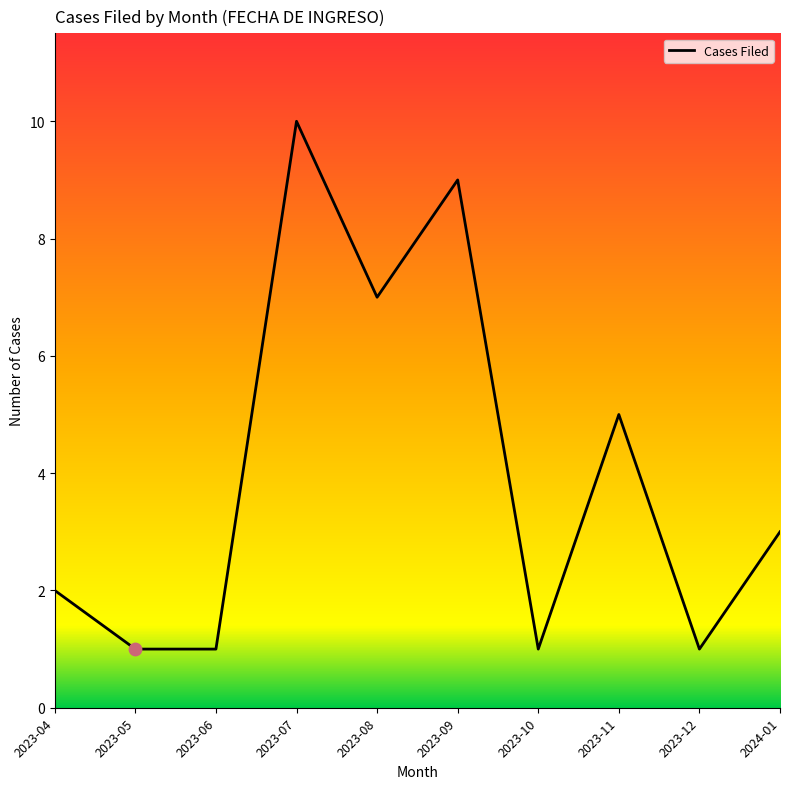

Approximately how many times larger is the value at 2023-05 compared to 2023-07?

0.1